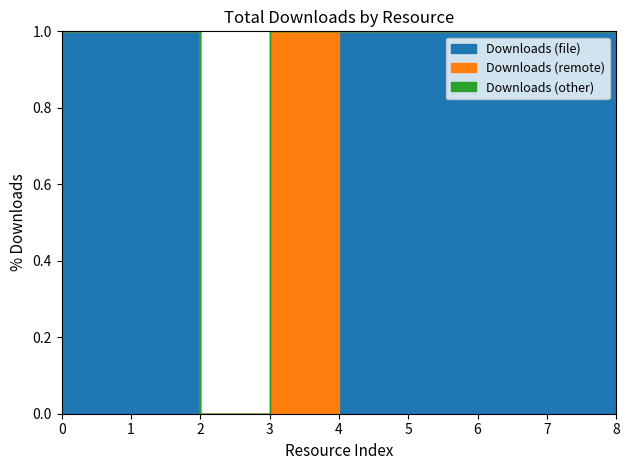

How many series are shown in this chart?

3